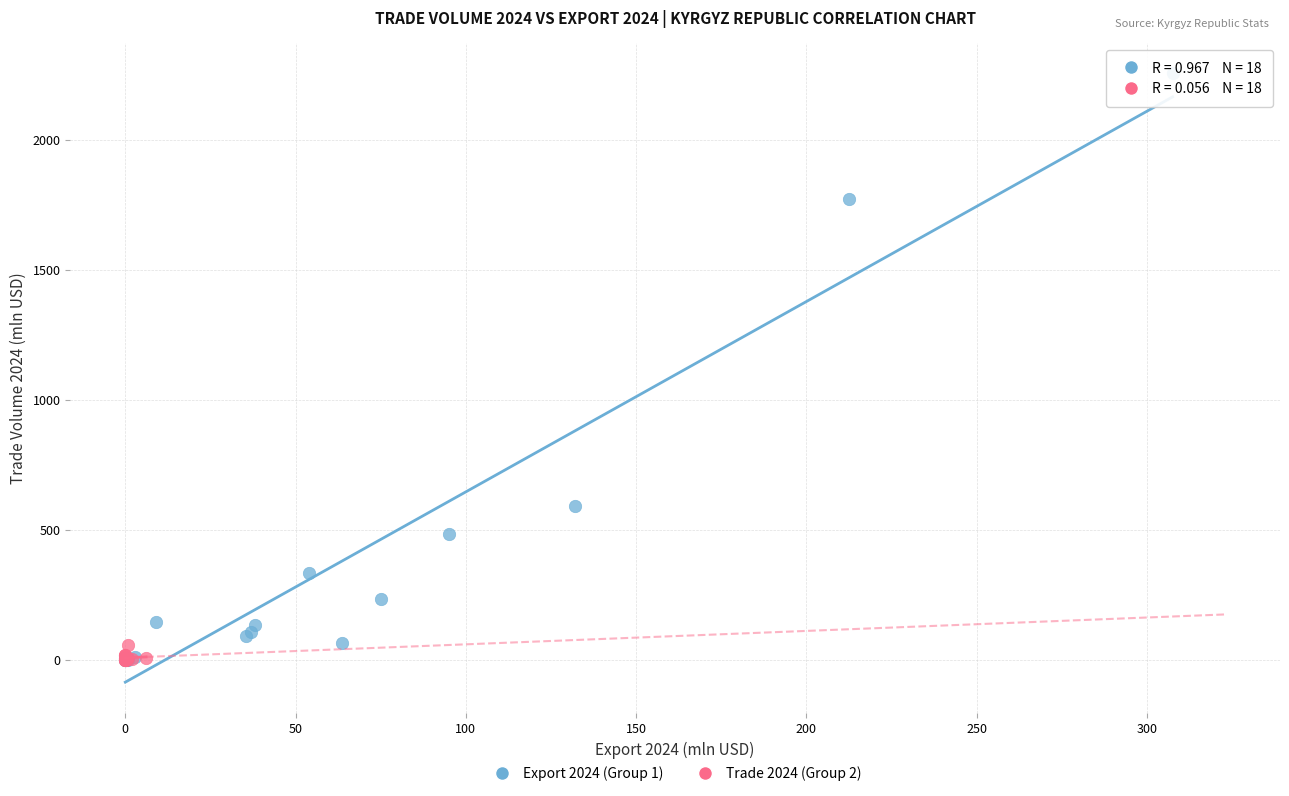

Which series has the largest Y range (max minus min)?

Export 2024 (Group 1)